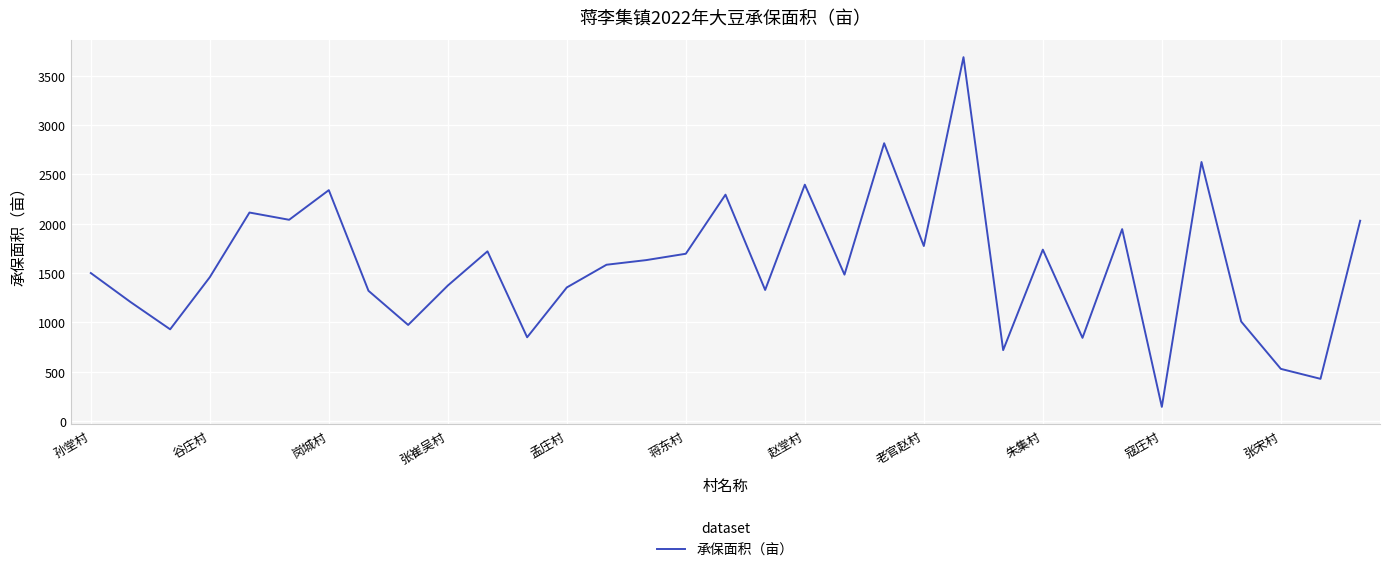

What is the greatest value displayed?

3687.1